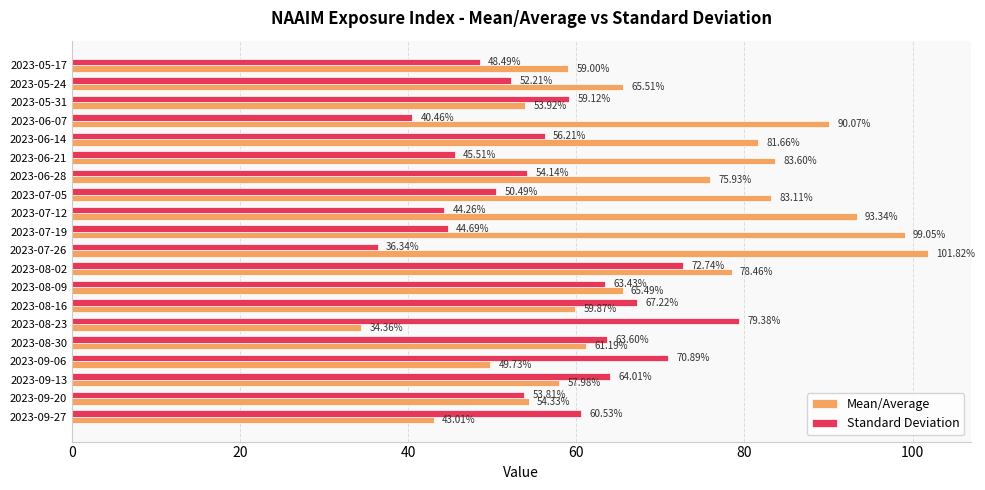

Where is Mean/Average nearest to the value 68?

2023-05-24